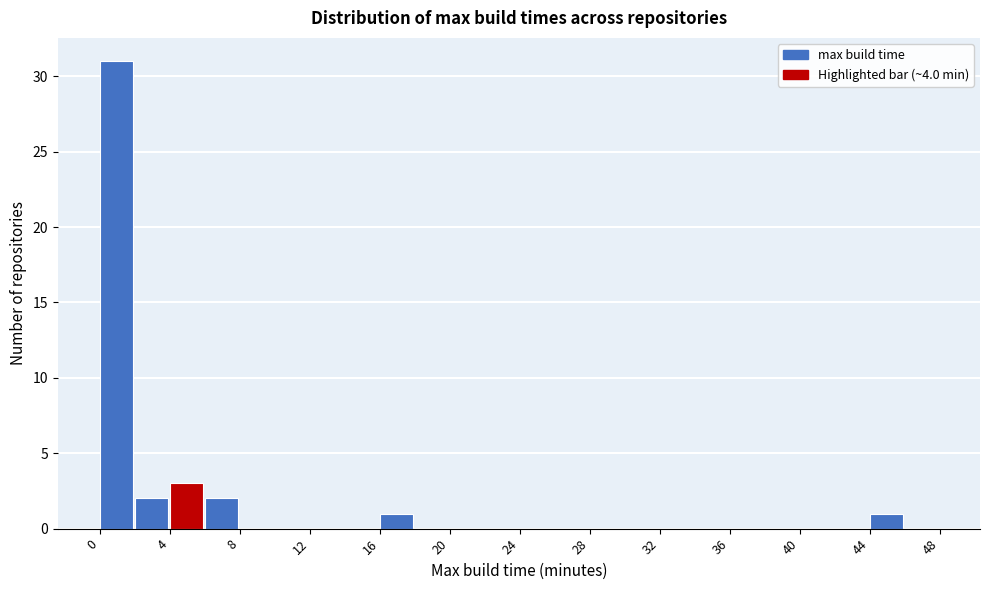

Reading left to right, list every bar in this chart as the range it spans on the x-axis followed by its height. The values are not printed on the chart, so give them approximately, as read against the axis.

0 to 2: 31
2 to 4: 2
4 to 6: 3
6 to 8: 2
8 to 10: 0
10 to 12: 0
12 to 14: 0
14 to 16: 0
16 to 18: 1
18 to 20: 0
20 to 22: 0
22 to 24: 0
24 to 26: 0
26 to 28: 0
28 to 30: 0
30 to 32: 0
32 to 34: 0
34 to 36: 0
36 to 38: 0
38 to 40: 0
40 to 42: 0
42 to 44: 0
44 to 46: 1
46 to 48: 0